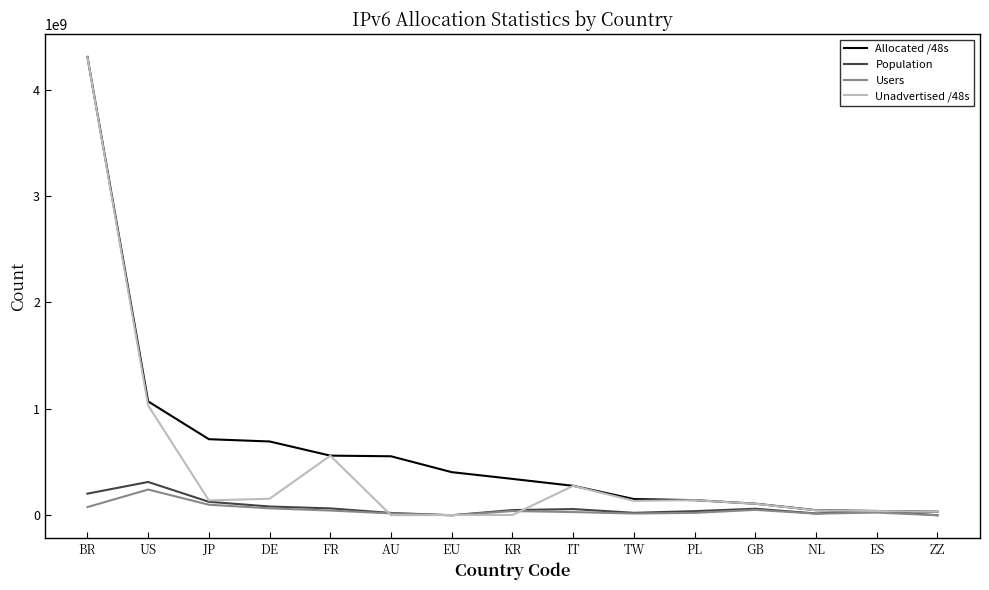

Where does the Population series first go above 48740696?

BR